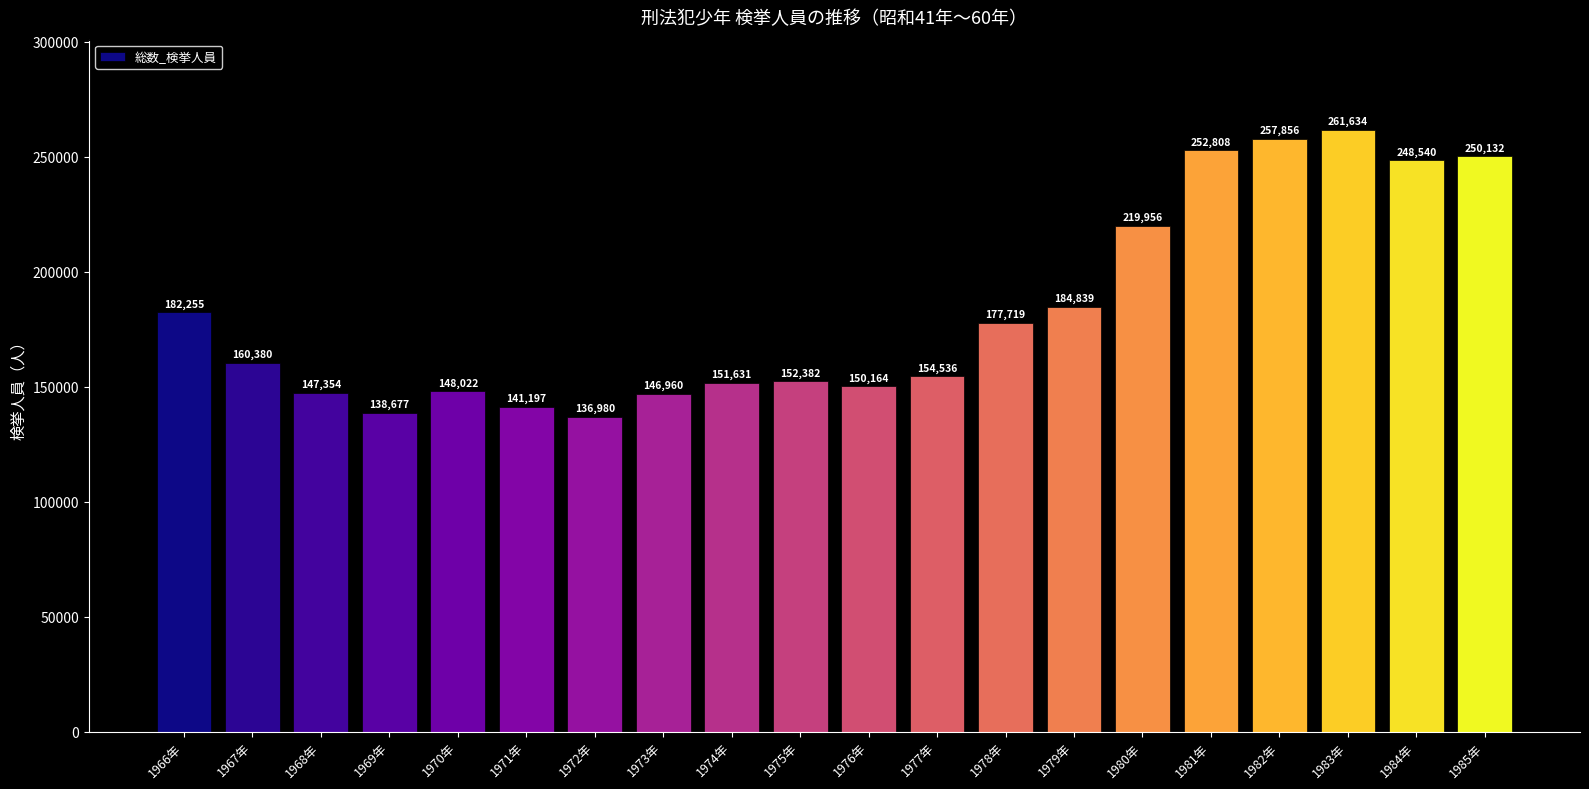

What value does the data have at 1972年, to the nearest 50?

137000